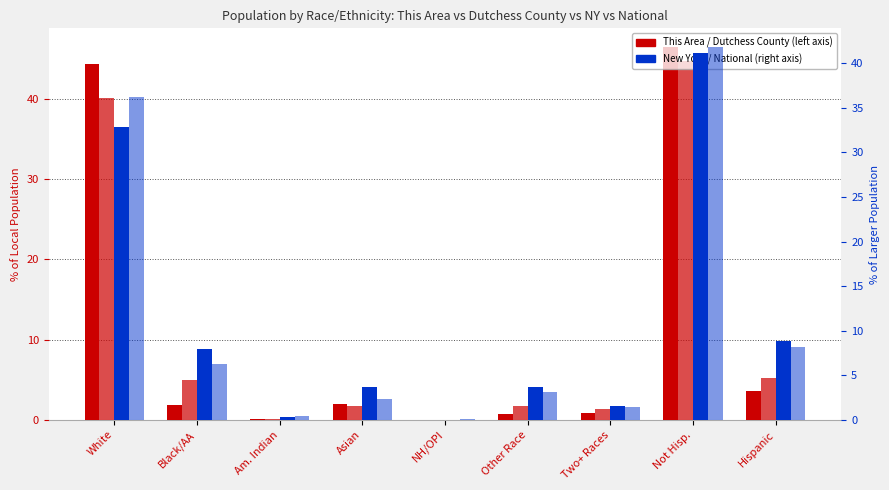

Which series has the largest range (max minus min)?

This Area